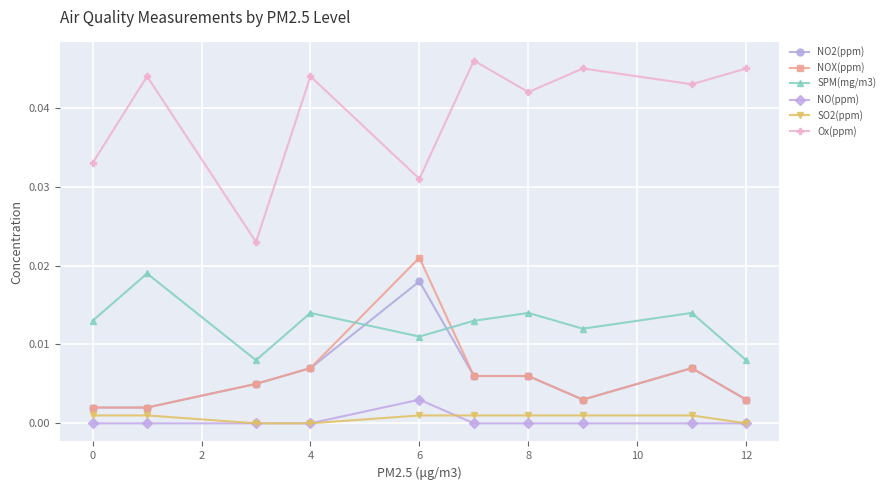

Which series has the largest total across all categories?

Ox(ppm)